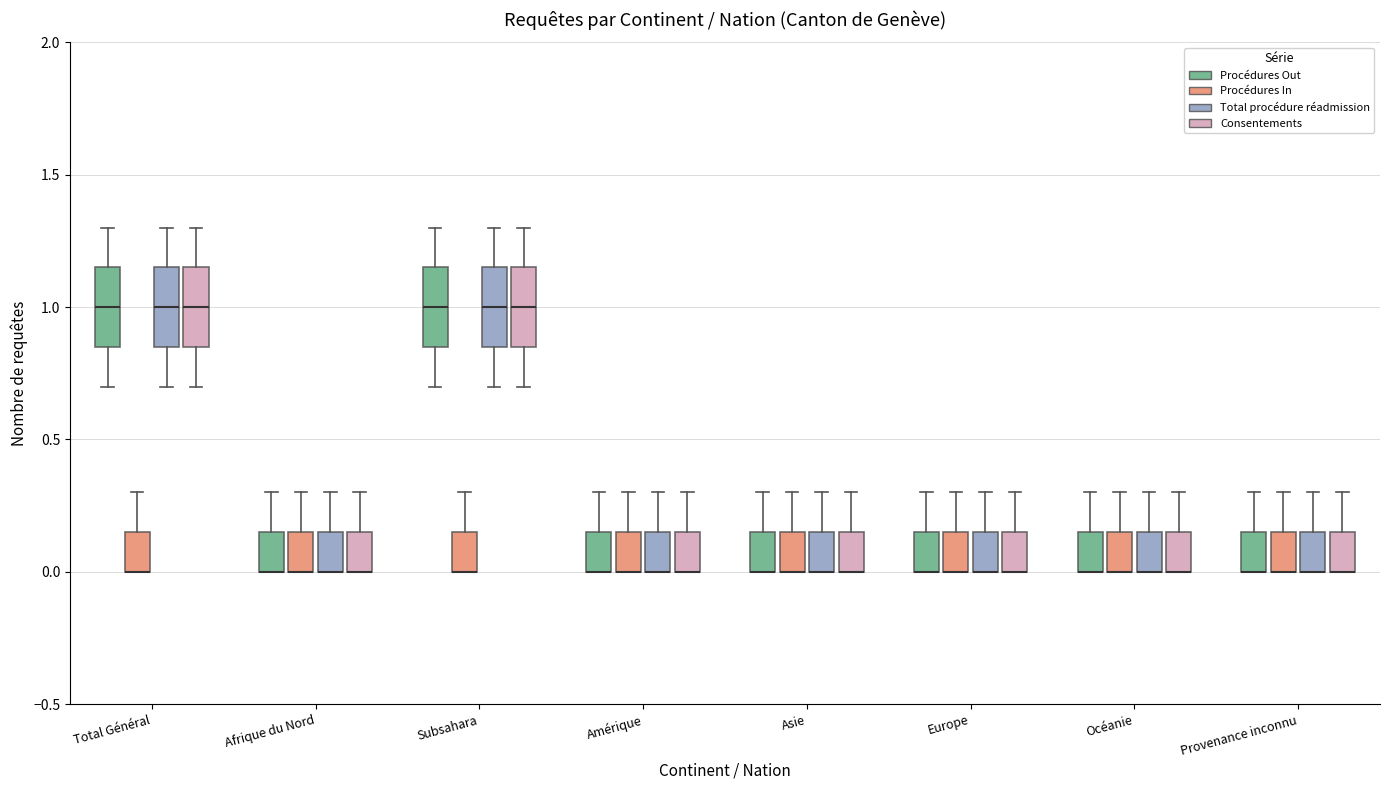

Reading left to right, read every box against the y-axis: the position of its median line, the range the box covers, and the ends of its whiskers. The values are not printed on the chart, so give them approximately, as read against the axis.

Total Général (Procédures Out): median 1.00, box 0.85 to 1.15, whiskers 0.70 to 1.30
Total Général (Procédures In): median 0.00 (drawn on the box's lower edge), box 0.00 to 0.15, whiskers 0.00 to 0.30
Total Général (Total procédure réadmission): median 1.00, box 0.85 to 1.15, whiskers 0.70 to 1.30
Total Général (Consentements): median 1.00, box 0.85 to 1.15, whiskers 0.70 to 1.30
Afrique du Nord (Procédures Out): median 0.00 (drawn on the box's lower edge), box 0.00 to 0.15, whiskers 0.00 to 0.30
Afrique du Nord (Procédures In): median 0.00 (drawn on the box's lower edge), box 0.00 to 0.15, whiskers 0.00 to 0.30
Afrique du Nord (Total procédure réadmission): median 0.00 (drawn on the box's lower edge), box 0.00 to 0.15, whiskers 0.00 to 0.30
Afrique du Nord (Consentements): median 0.00 (drawn on the box's lower edge), box 0.00 to 0.15, whiskers 0.00 to 0.30
Subsahara (Procédures Out): median 1.00, box 0.85 to 1.15, whiskers 0.70 to 1.30
Subsahara (Procédures In): median 0.00 (drawn on the box's lower edge), box 0.00 to 0.15, whiskers 0.00 to 0.30
Subsahara (Total procédure réadmission): median 1.00, box 0.85 to 1.15, whiskers 0.70 to 1.30
Subsahara (Consentements): median 1.00, box 0.85 to 1.15, whiskers 0.70 to 1.30
Amérique (Procédures Out): median 0.00 (drawn on the box's lower edge), box 0.00 to 0.15, whiskers 0.00 to 0.30
Amérique (Procédures In): median 0.00 (drawn on the box's lower edge), box 0.00 to 0.15, whiskers 0.00 to 0.30
Amérique (Total procédure réadmission): median 0.00 (drawn on the box's lower edge), box 0.00 to 0.15, whiskers 0.00 to 0.30
Amérique (Consentements): median 0.00 (drawn on the box's lower edge), box 0.00 to 0.15, whiskers 0.00 to 0.30
Asie (Procédures Out): median 0.00 (drawn on the box's lower edge), box 0.00 to 0.15, whiskers 0.00 to 0.30
Asie (Procédures In): median 0.00 (drawn on the box's lower edge), box 0.00 to 0.15, whiskers 0.00 to 0.30
Asie (Total procédure réadmission): median 0.00 (drawn on the box's lower edge), box 0.00 to 0.15, whiskers 0.00 to 0.30
Asie (Consentements): median 0.00 (drawn on the box's lower edge), box 0.00 to 0.15, whiskers 0.00 to 0.30
Europe (Procédures Out): median 0.00 (drawn on the box's lower edge), box 0.00 to 0.15, whiskers 0.00 to 0.30
Europe (Procédures In): median 0.00 (drawn on the box's lower edge), box 0.00 to 0.15, whiskers 0.00 to 0.30
Europe (Total procédure réadmission): median 0.00 (drawn on the box's lower edge), box 0.00 to 0.15, whiskers 0.00 to 0.30
Europe (Consentements): median 0.00 (drawn on the box's lower edge), box 0.00 to 0.15, whiskers 0.00 to 0.30
Océanie (Procédures Out): median 0.00 (drawn on the box's lower edge), box 0.00 to 0.15, whiskers 0.00 to 0.30
Océanie (Procédures In): median 0.00 (drawn on the box's lower edge), box 0.00 to 0.15, whiskers 0.00 to 0.30
Océanie (Total procédure réadmission): median 0.00 (drawn on the box's lower edge), box 0.00 to 0.15, whiskers 0.00 to 0.30
Océanie (Consentements): median 0.00 (drawn on the box's lower edge), box 0.00 to 0.15, whiskers 0.00 to 0.30
Provenance inconnu (Procédures Out): median 0.00 (drawn on the box's lower edge), box 0.00 to 0.15, whiskers 0.00 to 0.30
Provenance inconnu (Procédures In): median 0.00 (drawn on the box's lower edge), box 0.00 to 0.15, whiskers 0.00 to 0.30
Provenance inconnu (Total procédure réadmission): median 0.00 (drawn on the box's lower edge), box 0.00 to 0.15, whiskers 0.00 to 0.30
Provenance inconnu (Consentements): median 0.00 (drawn on the box's lower edge), box 0.00 to 0.15, whiskers 0.00 to 0.30